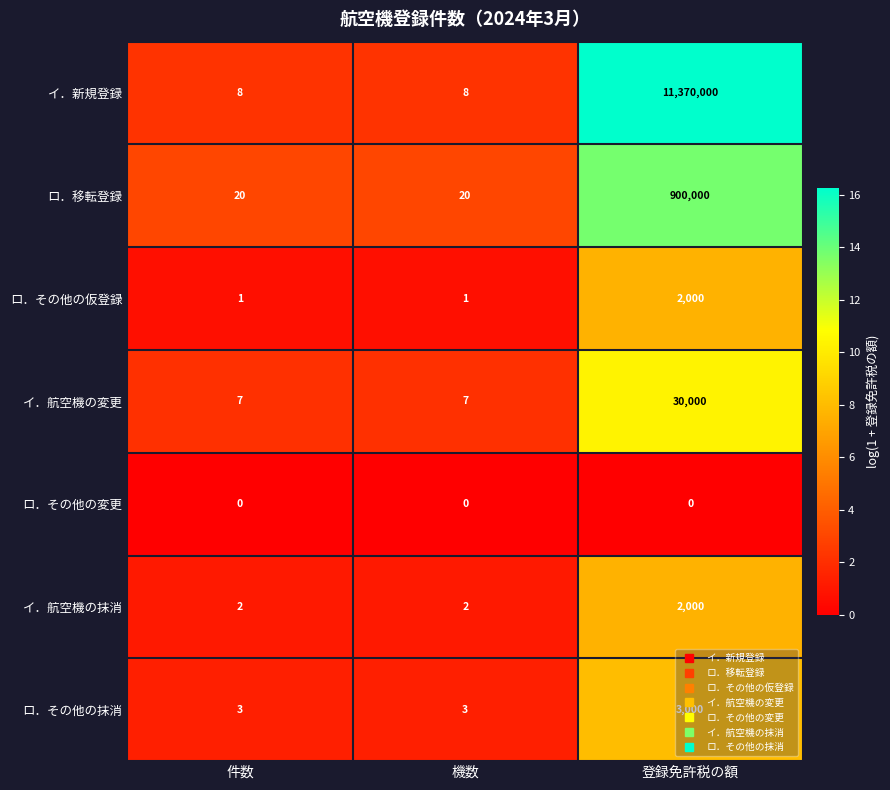

What is the difference between the イ．航空機の変更 values at 登録免許税の額 and 機数?

29993